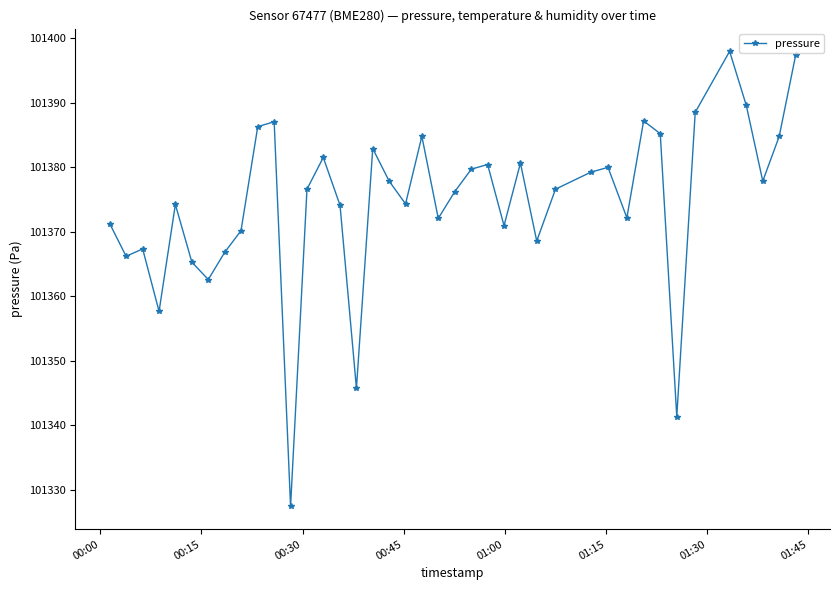

How many interior local peaks (higher than both neighbors) does the data have?

11